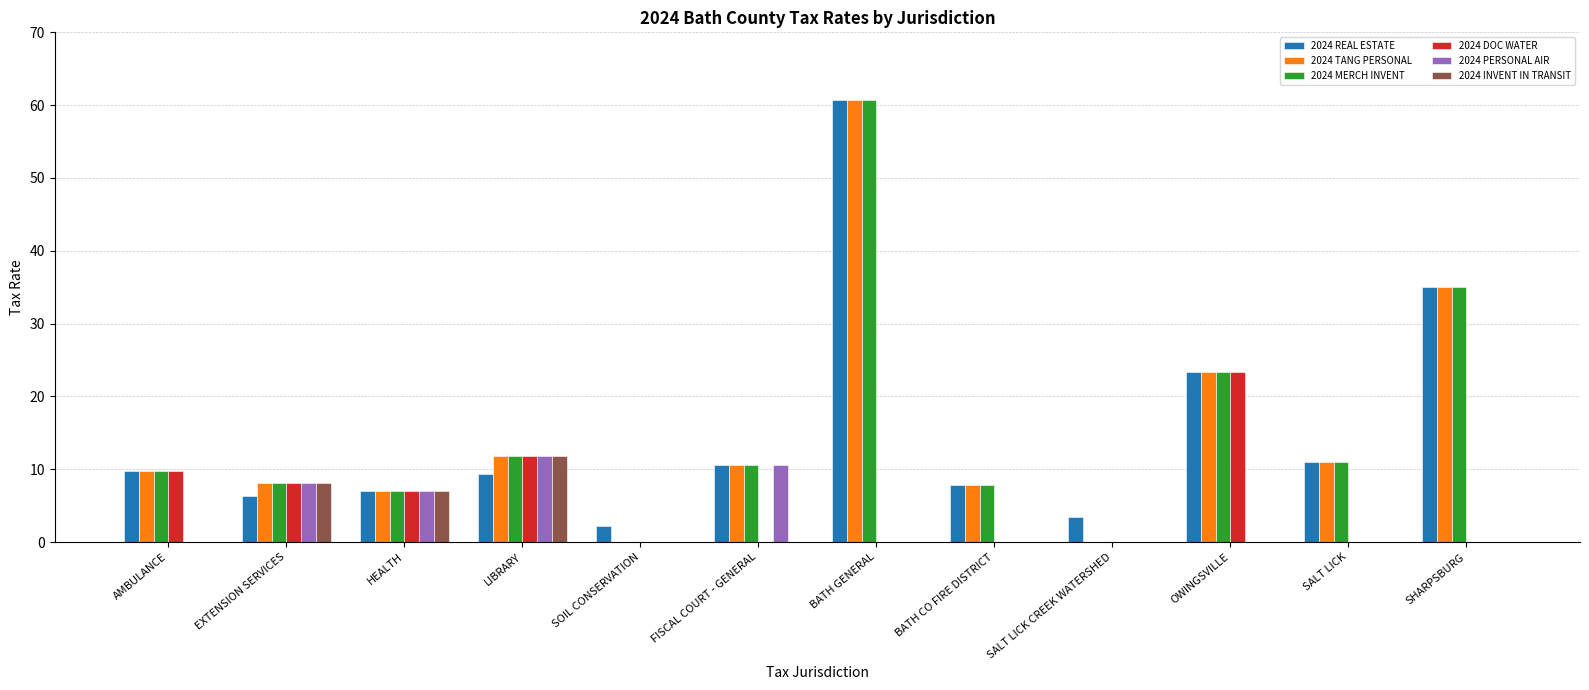

What are all the series names shown in the legend?

2024 REAL ESTATE, 2024 TANG PERSONAL, 2024 MERCH INVENT, 2024 DOC WATER, 2024 PERSONAL AIR, 2024 INVENT IN TRANSIT